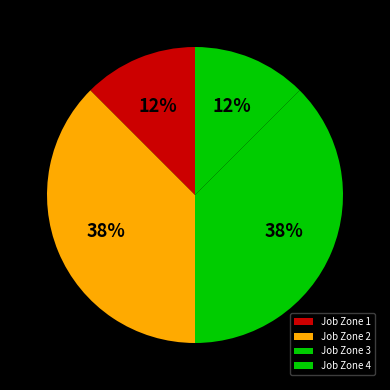

How many slices are in this pie chart?

4